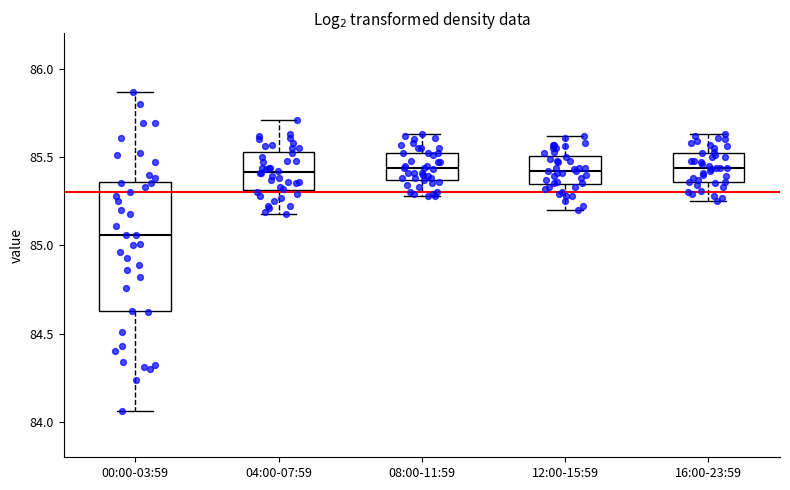

Reading left to right, read every box against the y-axis: the position of its median line, the range the box covers, and the ends of its whiskers. The values are not printed on the chart, so give them approximately, as read against the axis.

00:00-03:59: median 85.05, box 84.65 to 85.35, whiskers 84.05 to 85.85
04:00-07:59: median 85.40, box 85.30 to 85.55, whiskers 85.20 to 85.70
08:00-11:59: median 85.45, box 85.35 to 85.50, whiskers 85.30 to 85.65
12:00-15:59: median 85.40, box 85.35 to 85.50, whiskers 85.20 to 85.60
16:00-23:59: median 85.45, box 85.35 to 85.50, whiskers 85.25 to 85.65